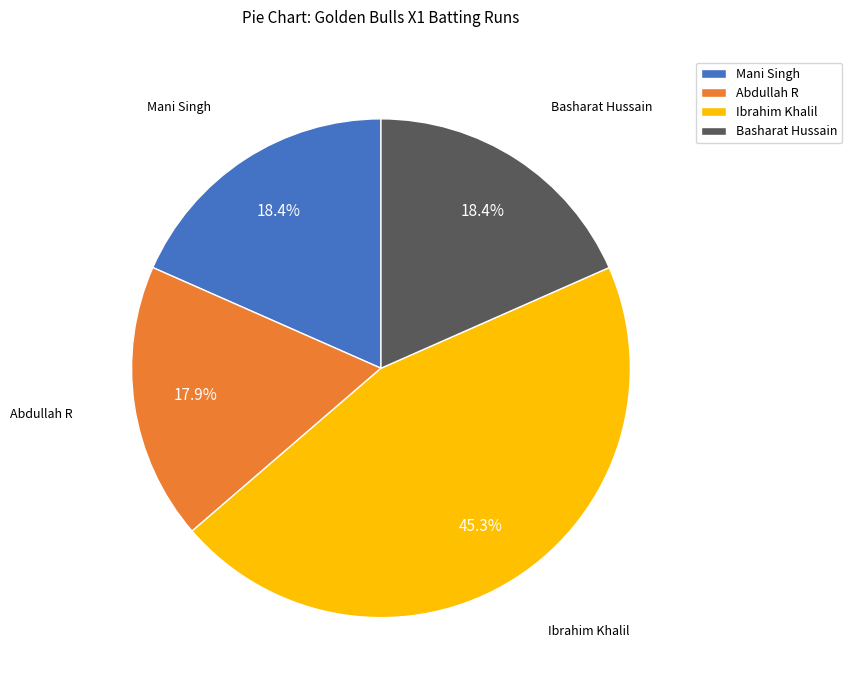

What portion of the pie excludes Basharat Hussain?

81.6%